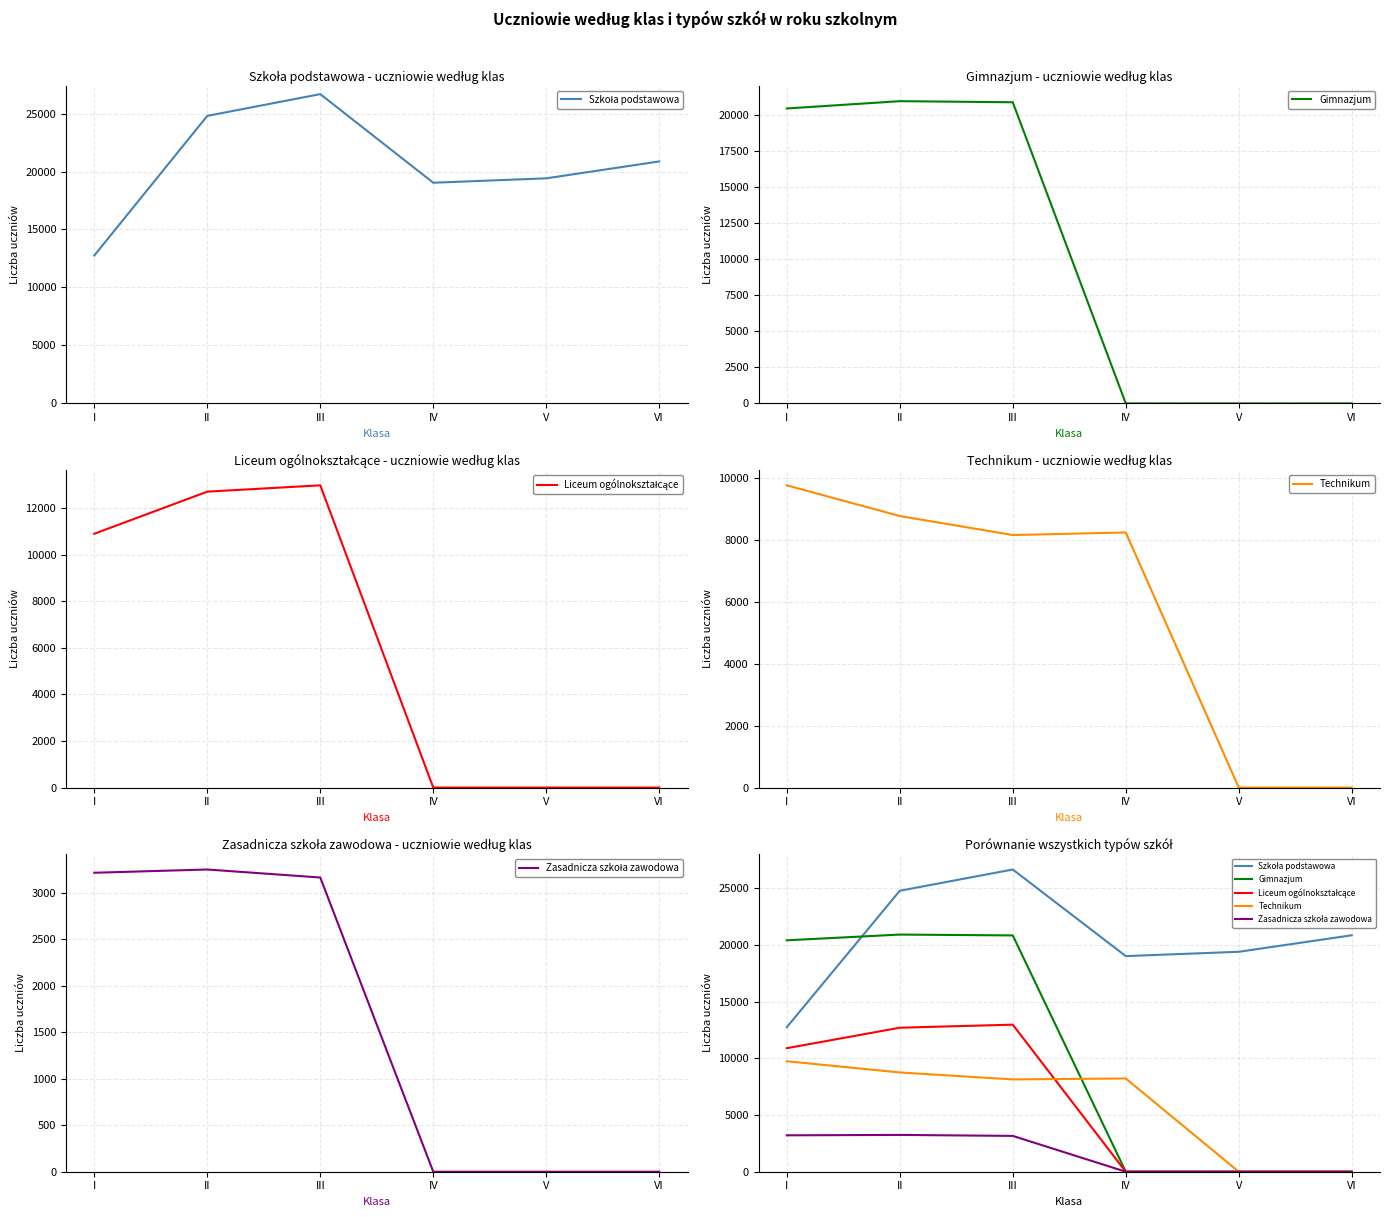

What is the value of the Liceum ogólnokształcące point at the 2nd from the left?

12710